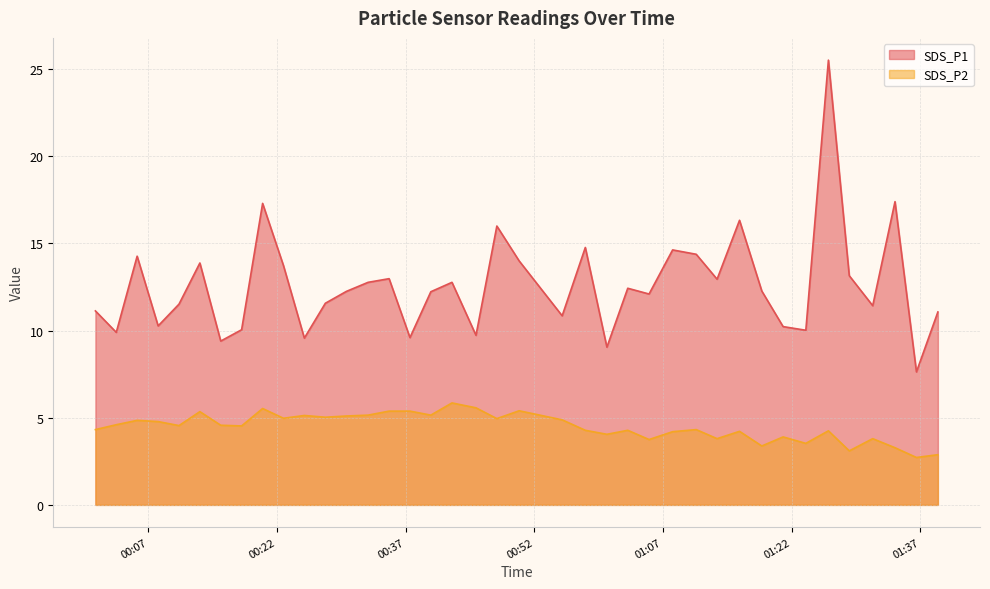

How many lines are shown in the chart?

2